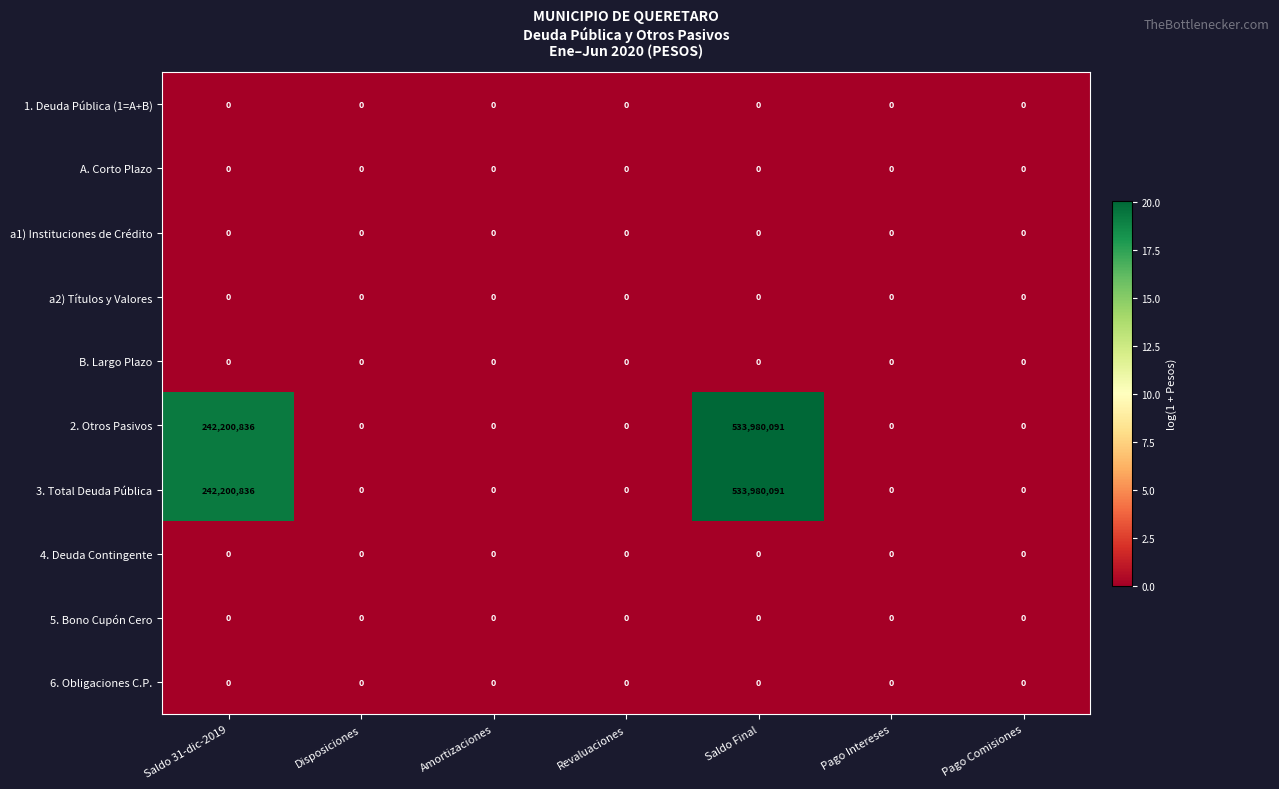

How many data points does each series have?

7